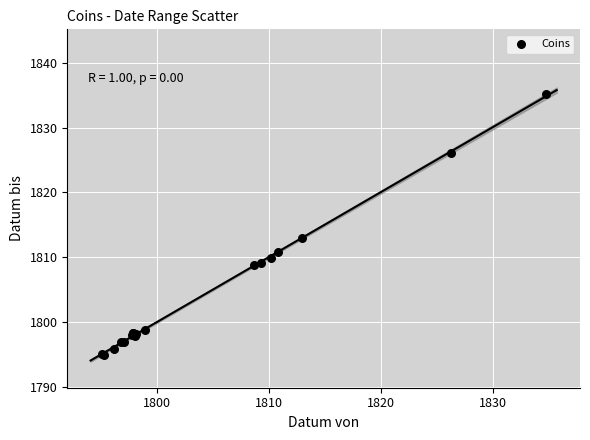

What Y value in the scatter plot is closest to 1814?

1812.9